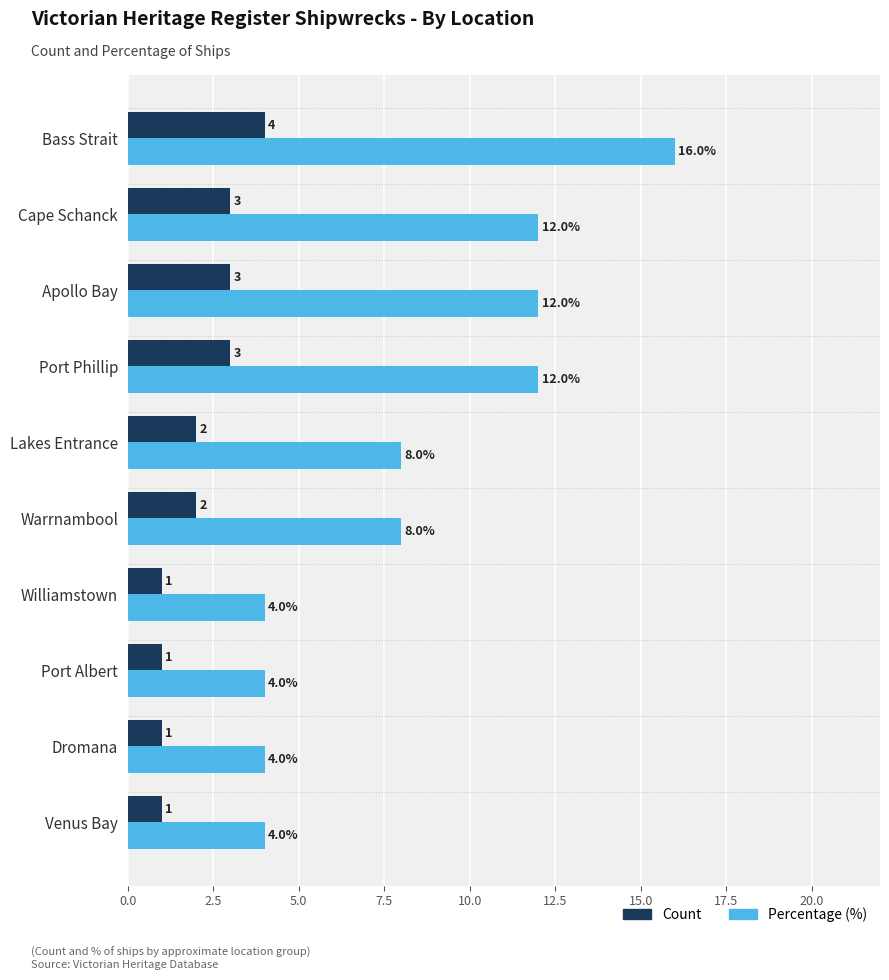

What is the sum of all Percentage (%) values?

84